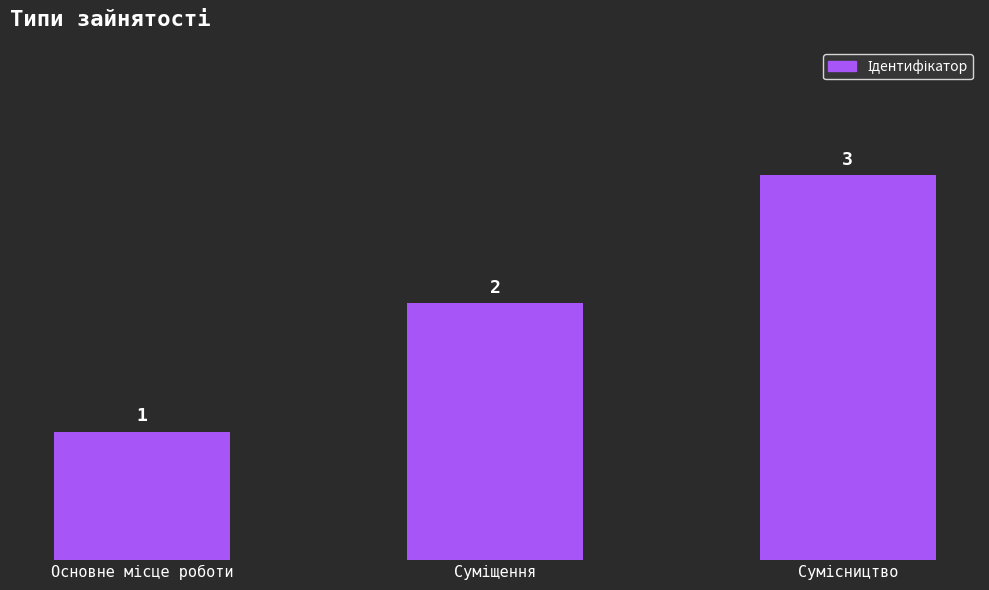

What is the value of the 1st bar from the left?

1